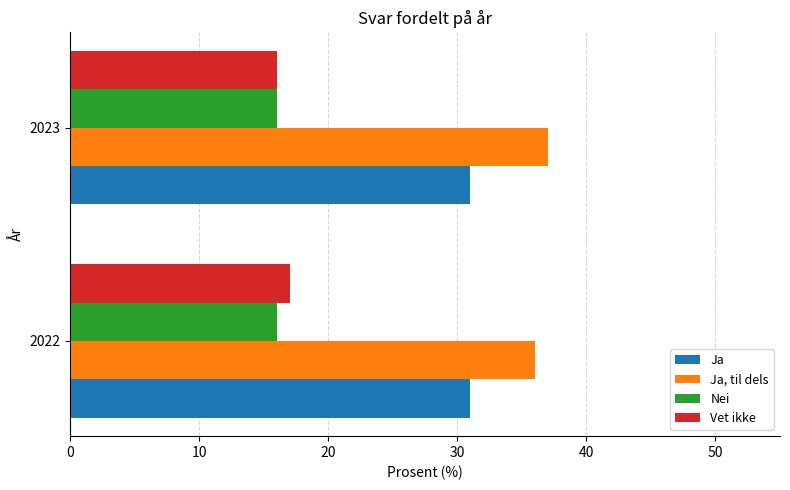

What is the spread (max minus min) of values at 2022?

20